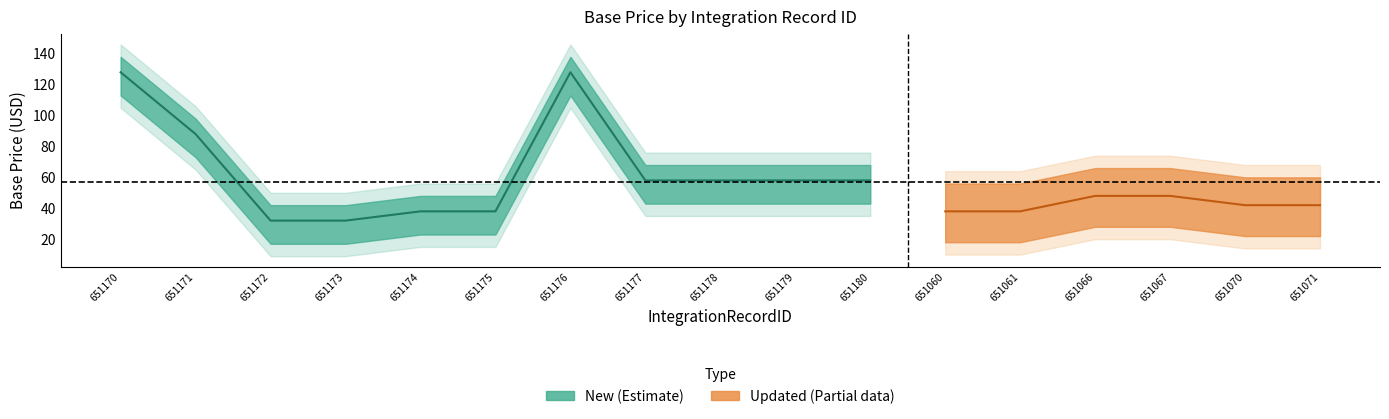

Rank the categories by MSRP USA value from lowest to highest.

651172, 651173, 651174, 651175, 651060, 651061, 651070, 651071, 651066, 651067, 651177, 651178, 651179, 651180, 651171, 651170, 651176